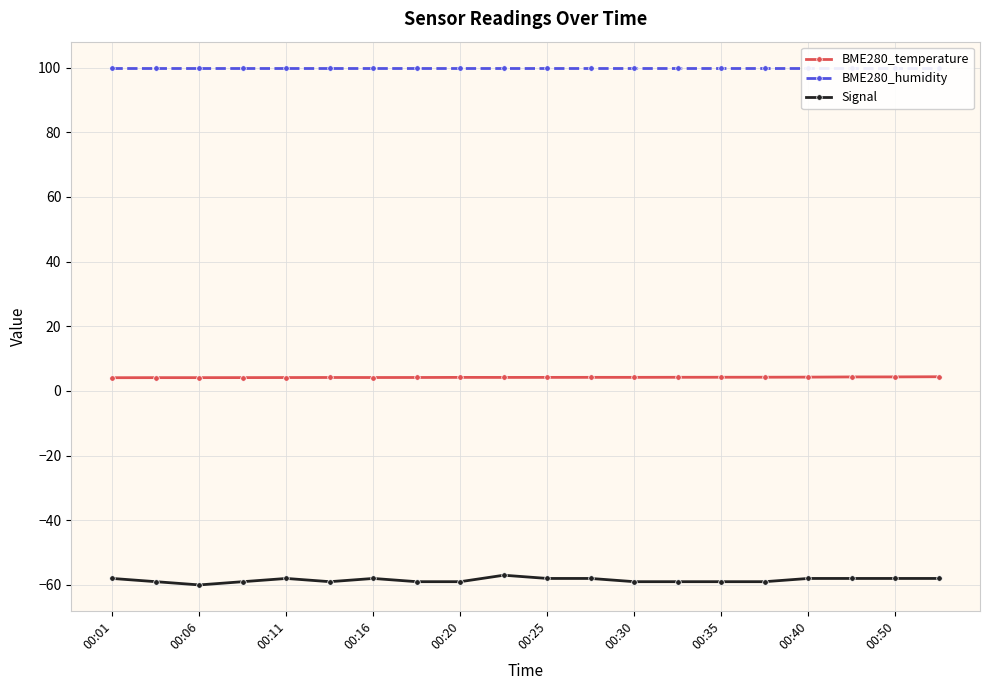

The BME280_temperature series shows 4.1 at 00:11. True or false?

True